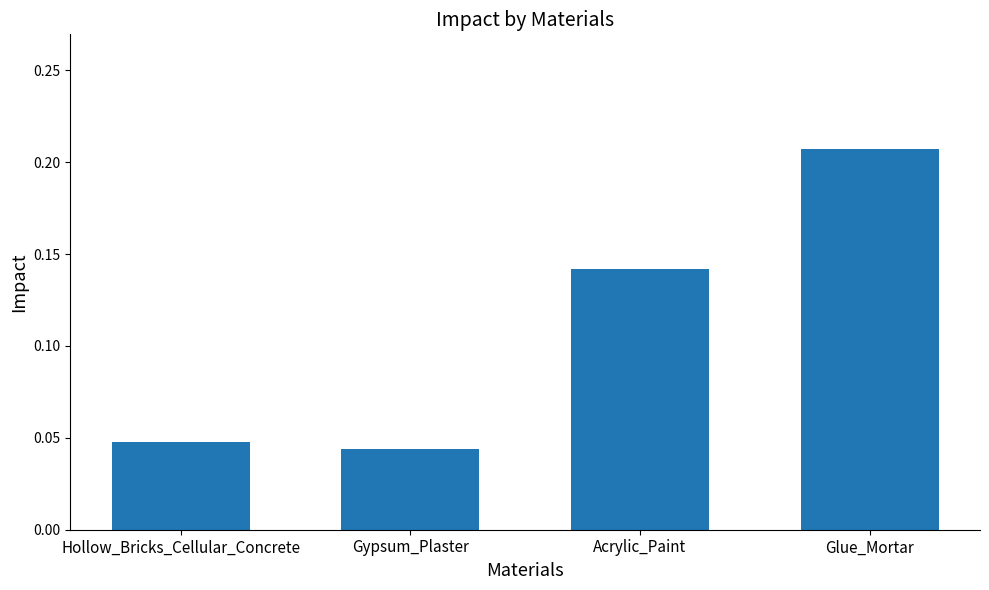

How many categories are shown in the chart?

4